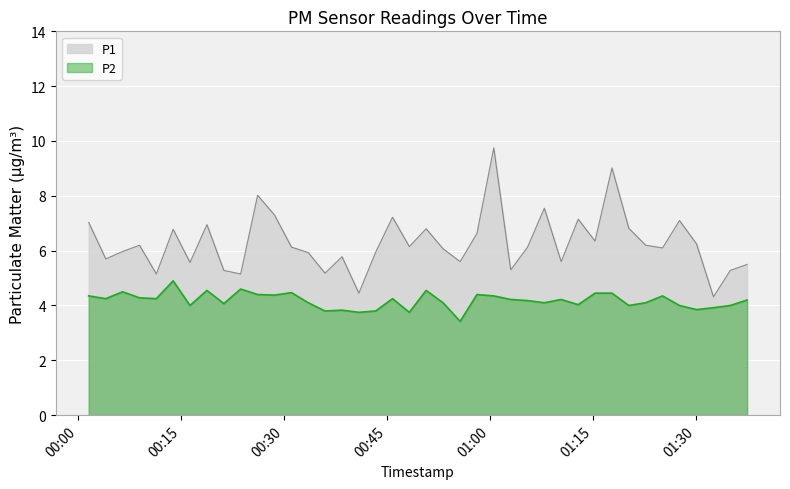

What is the minimum value shown in the chart?

3.4